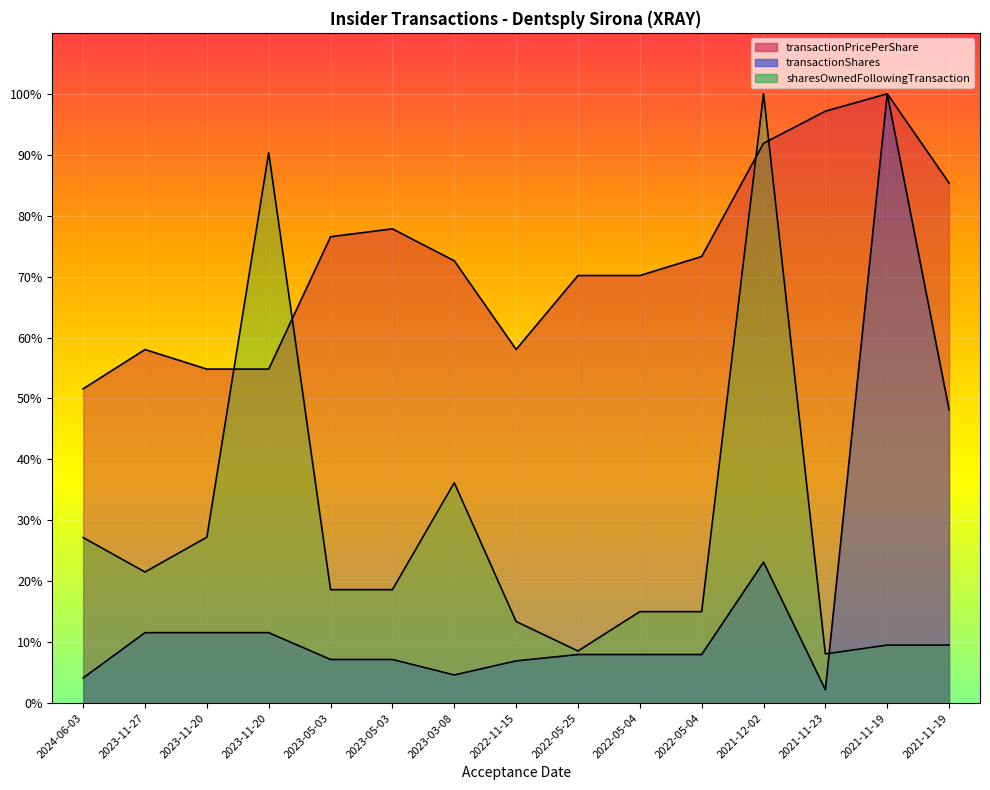

True or false: transactionPricePerShare has more than 1 interior local peaks.

True